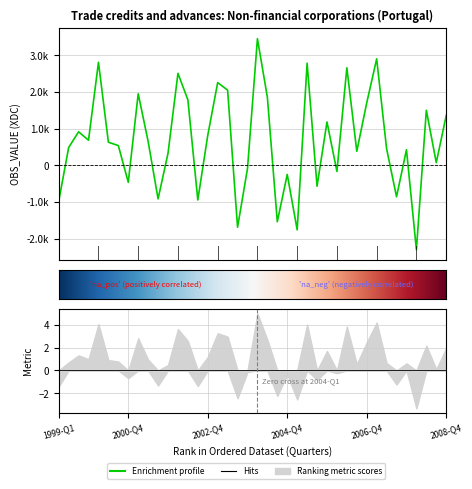

List the labels in order of value, smallest first.

2008-Q1, 2005-Q1, 2003-Q3, 2004-Q3, 1999-Q1, 2002-Q3, 2001-Q3, 2007-Q3, 2005-Q3, 2000-Q4, 2004-Q4, 2006-Q1, 2003-Q4, 2008-Q3, 2001-Q4, 2006-Q3, 2007-Q4, 2007-Q2, 1999-Q2, 2000-Q3, 2000-Q2, 2001-Q2, 1999-Q4, 2002-Q4, 1999-Q3, 2005-Q4, 2008-Q4, 2008-Q2, 2006-Q4, 2002-Q2, 2004-Q2, 2001-Q1, 2003-Q2, 2003-Q1, 2002-Q1, 2006-Q2, 2005-Q2, 2000-Q1, 2007-Q1, 2004-Q1